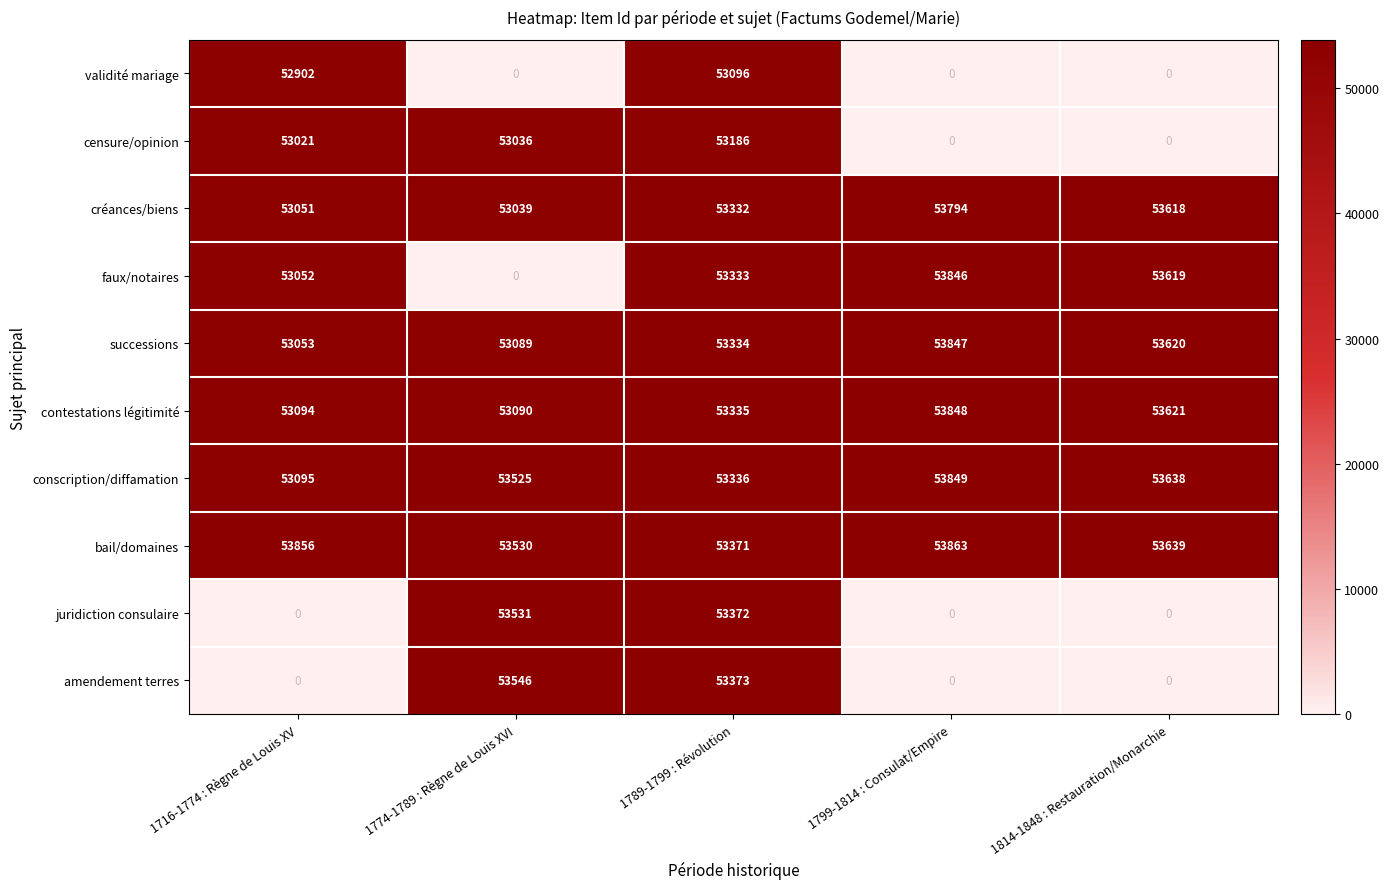

What is the average value of the créances/biens series?

53367